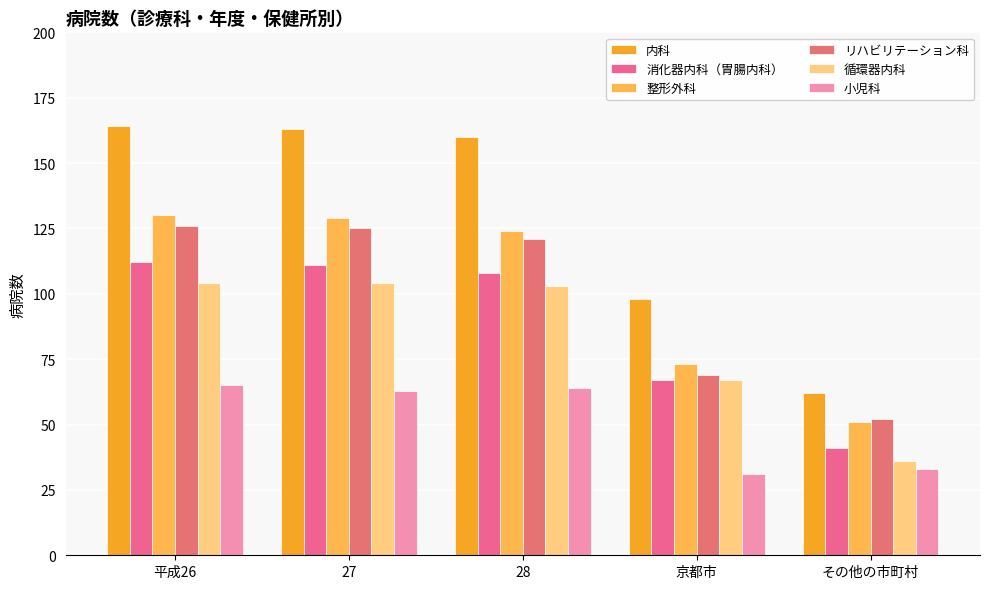

Reading left to right, list all the values displayed in this chart.

内科: 164	163	160	98	62
消化器内科（胃腸内科）: 112	111	108	67	41
整形外科: 130	129	124	73	51
リハビリテーション科: 126	125	121	69	52
循環器内科: 104	104	103	67	36
小児科: 65	63	64	31	33